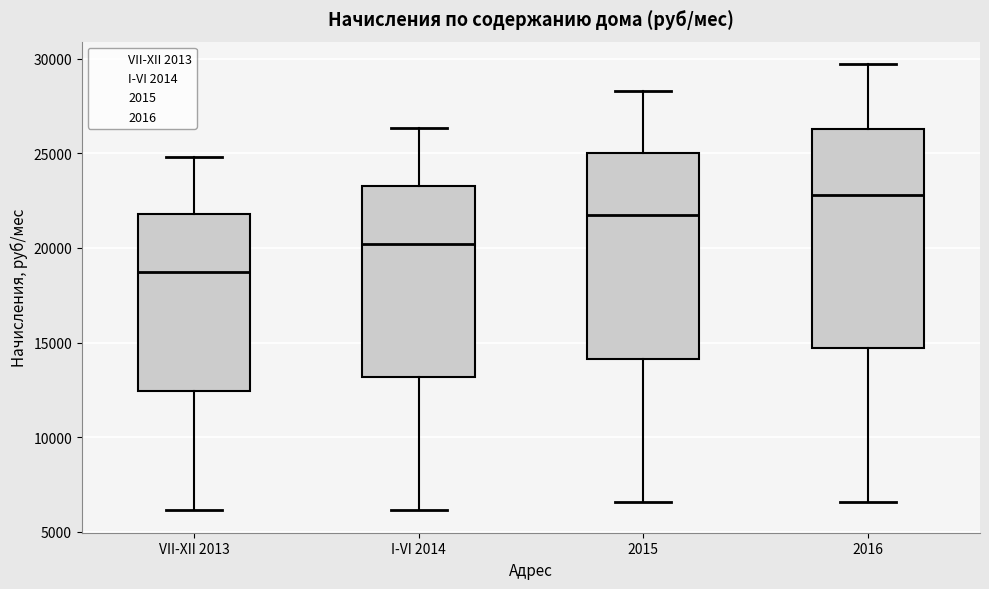

Reading left to right, read every box against the y-axis: the position of its median line, the range the box covers, and the ends of its whiskers. The values are not printed on the chart, so give them approximately, as read against the axis.

VII-XII 2013: median 18500, box 12500 to 22000, whiskers 6000 to 25000
I-VI 2014: median 20000, box 13000 to 23500, whiskers 6000 to 26500
2015: median 21500, box 14000 to 25000, whiskers 6500 to 28500
2016: median 23000, box 14500 to 26500, whiskers 6500 to 29500